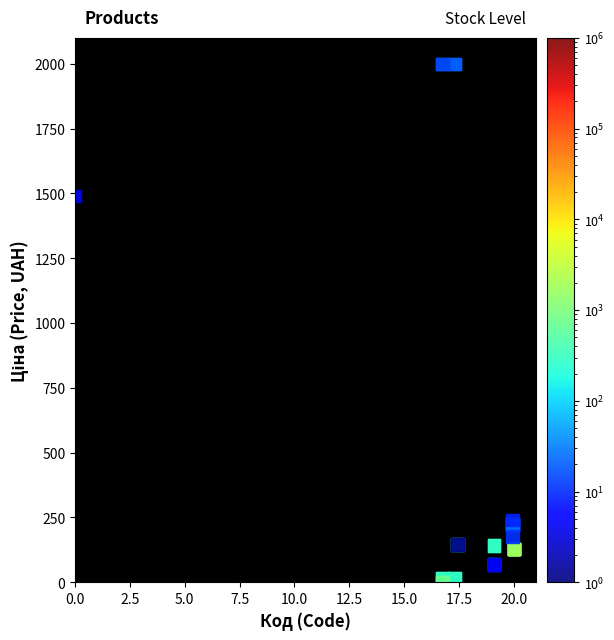

What Y value in the scatter plot is closest to 1000?

1490.0